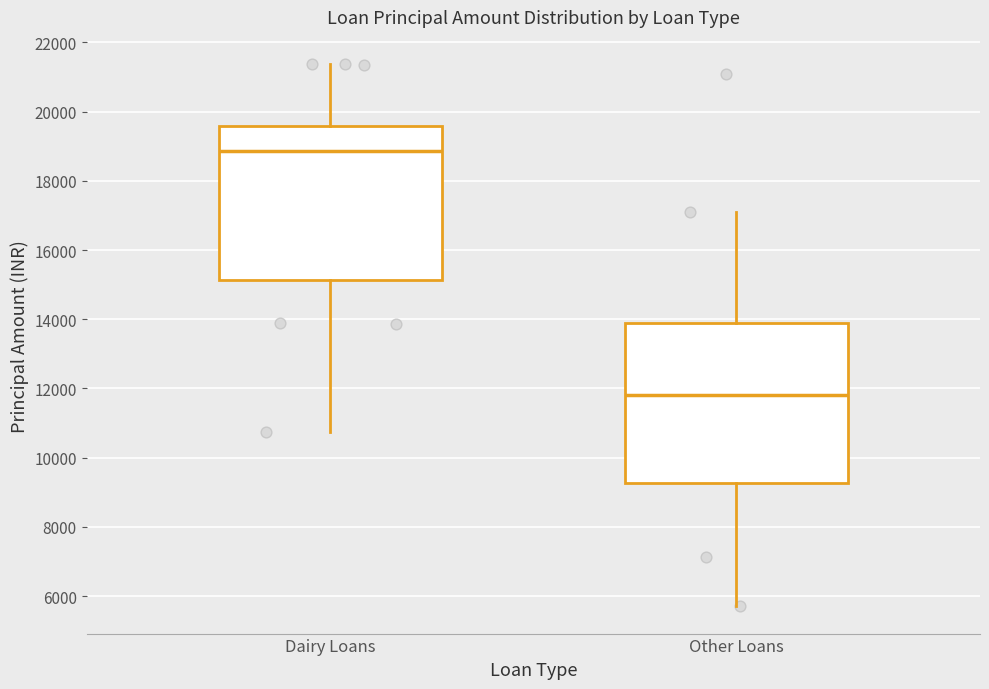

Where is the upper edge of the box for Other Loans on the y-axis? The values are not printed on the chart, so give them approximately, as read against the axis.

13800